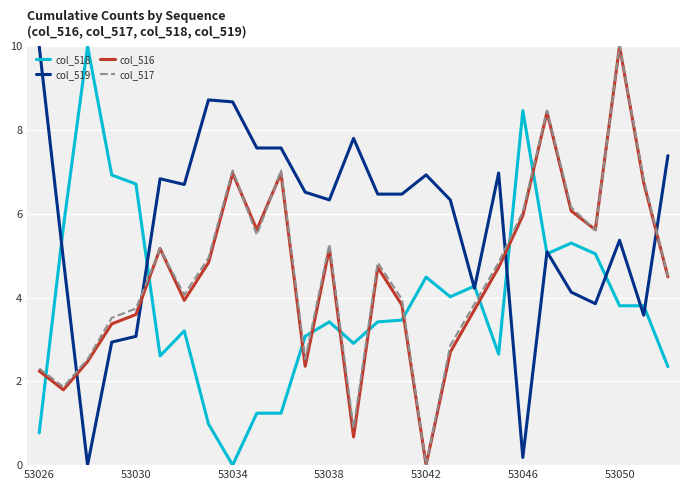

Which series has the largest total across all categories?

col_519